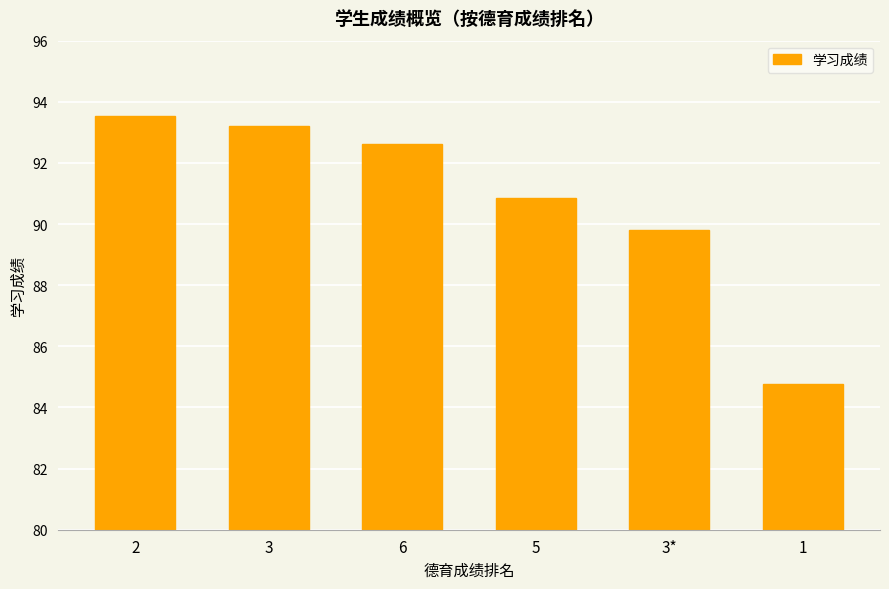

What is the value of the 2nd bar from the left?

93.2